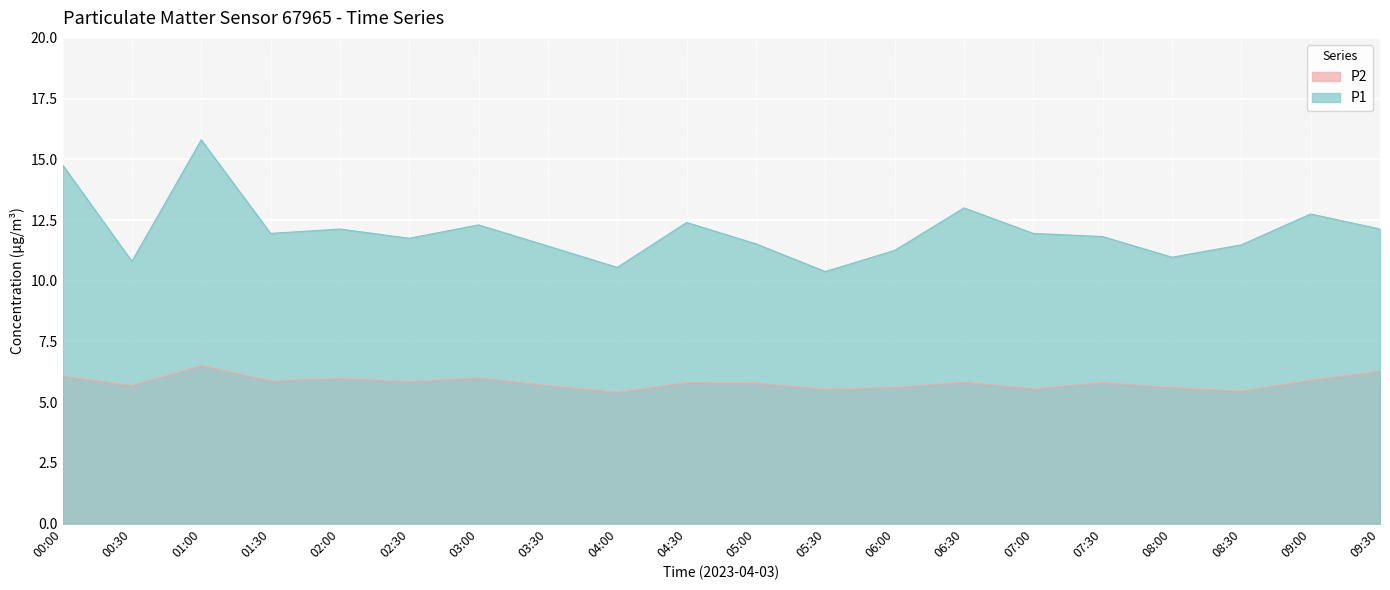

How many data points in P1 are above 11?

16